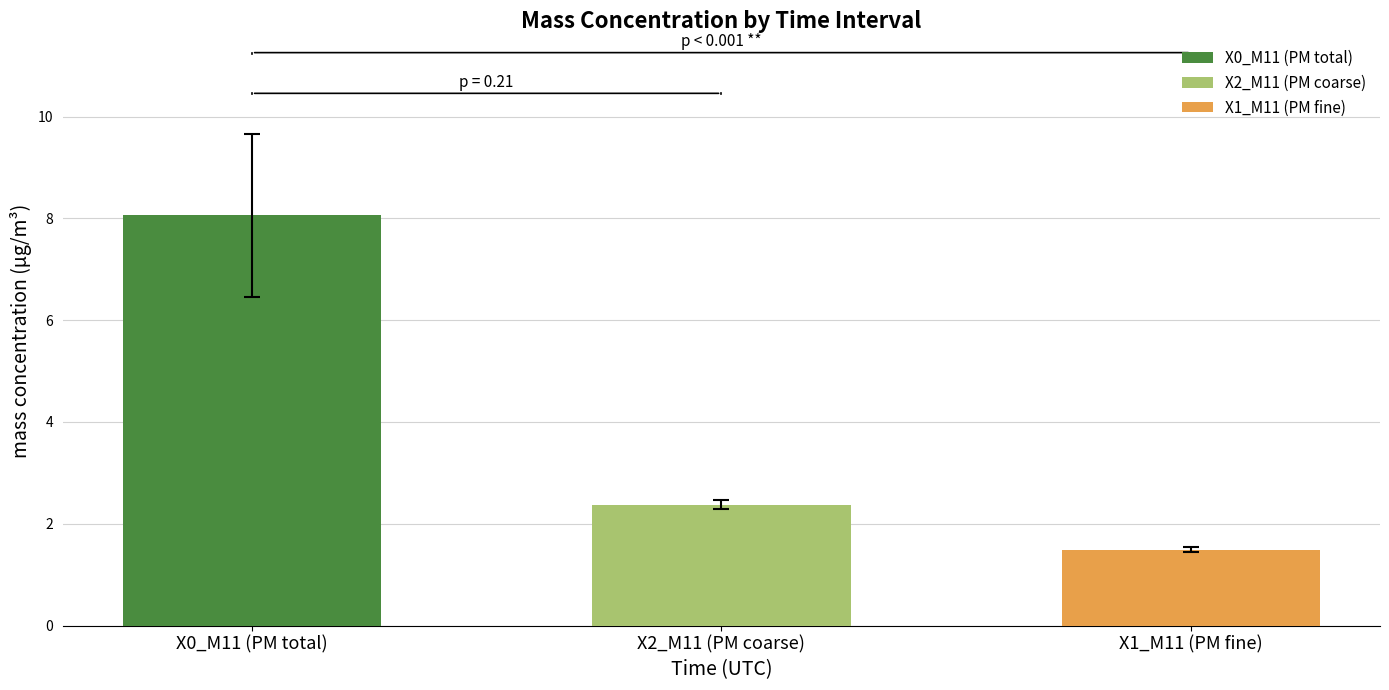

Does the chart contain any negative values?

No